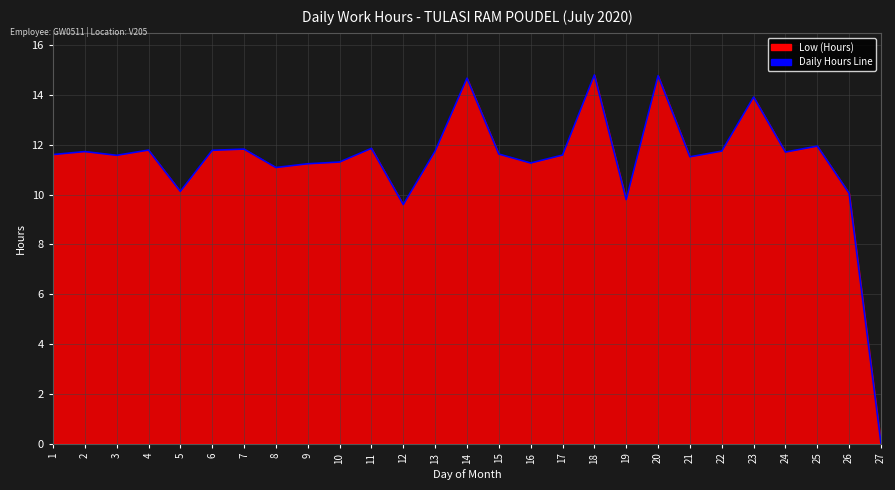

Which category has the lowest value across all series?

27